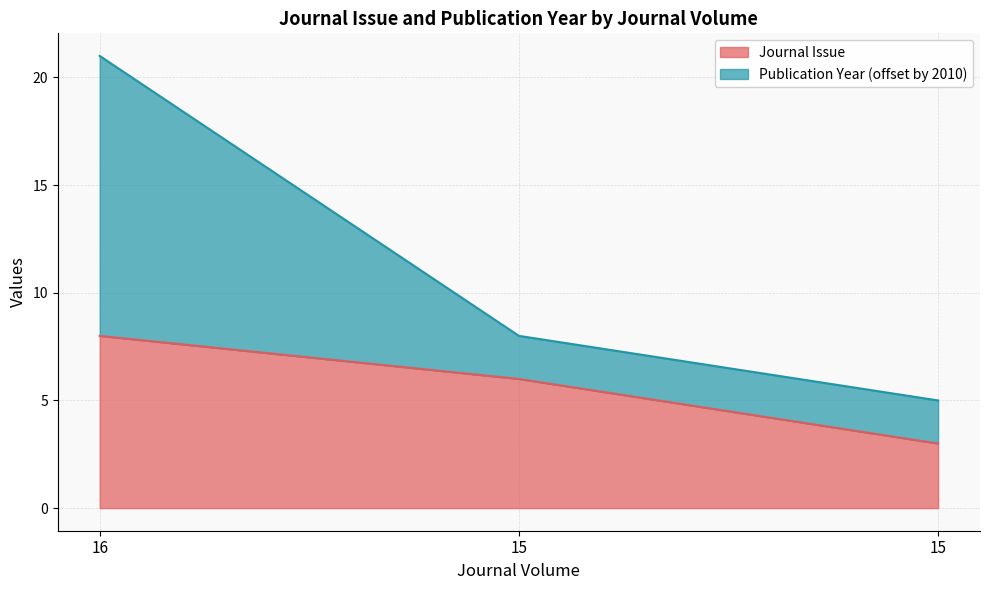

What is the minimum value for Journal Issue?

3